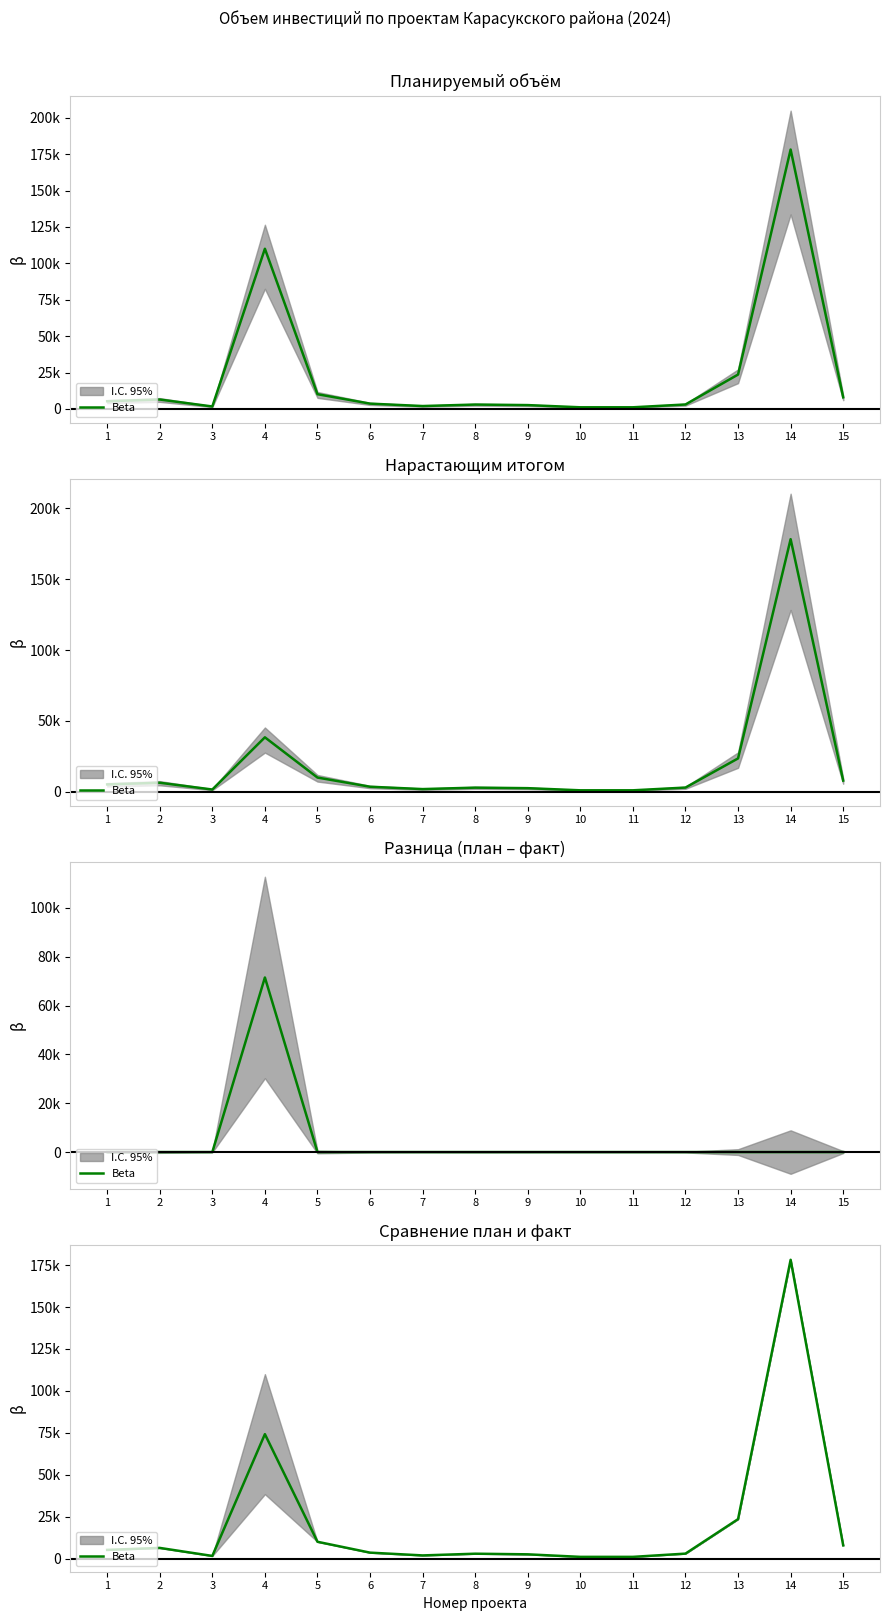

What is the difference between the maximum and minimum values?

176987.1